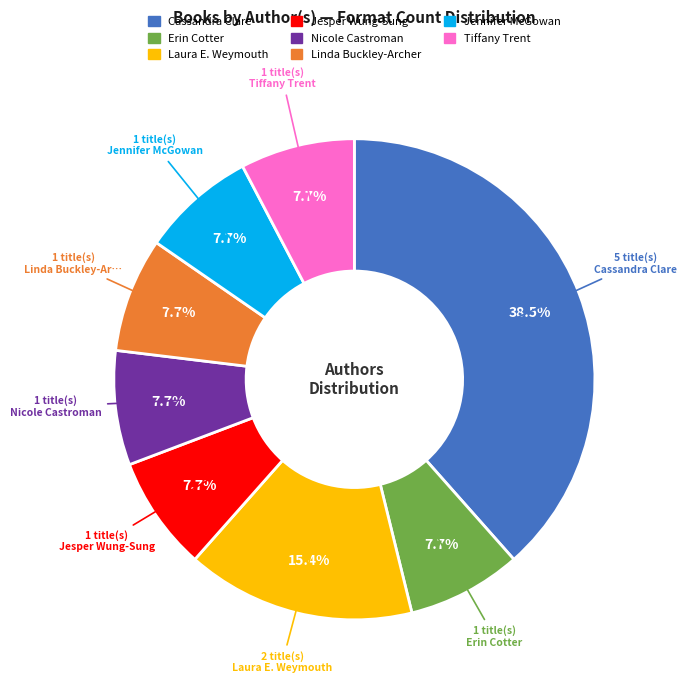

How many slices are in this pie chart?

8